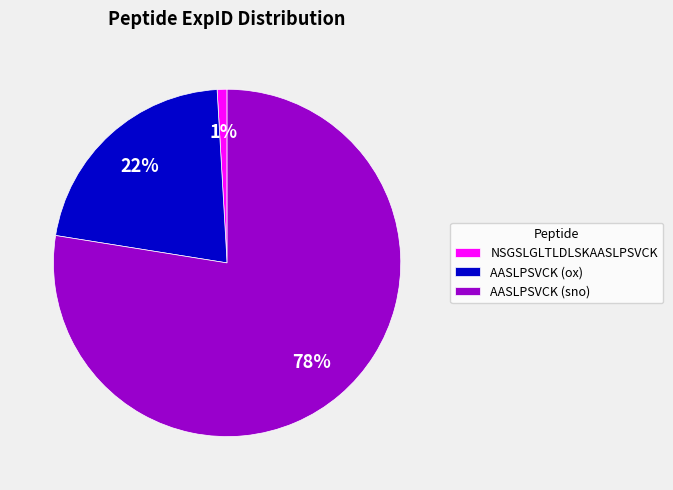

How many segments does this pie chart have?

3